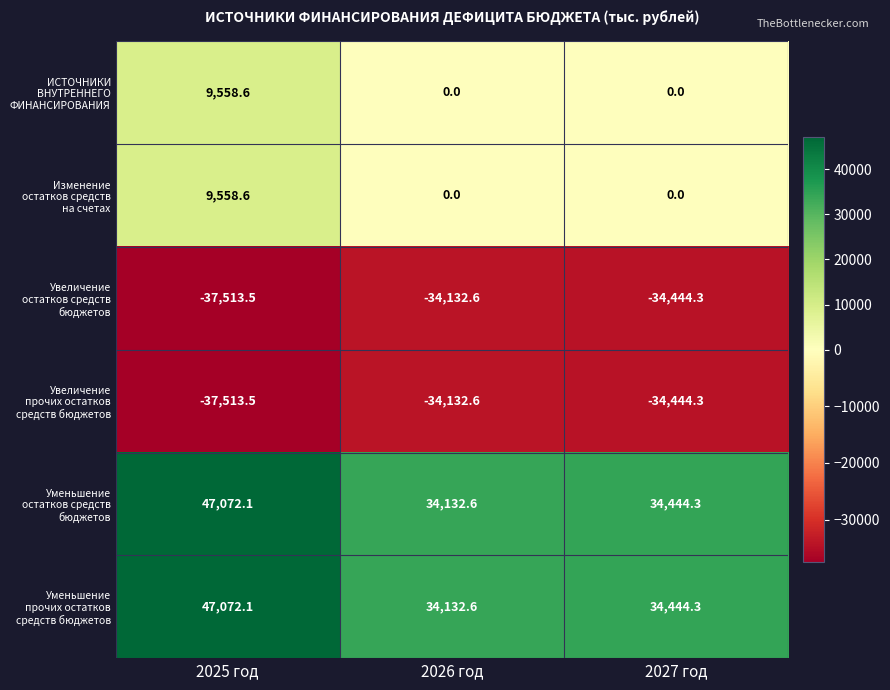

Which category has the lowest value across all series?

2025 год